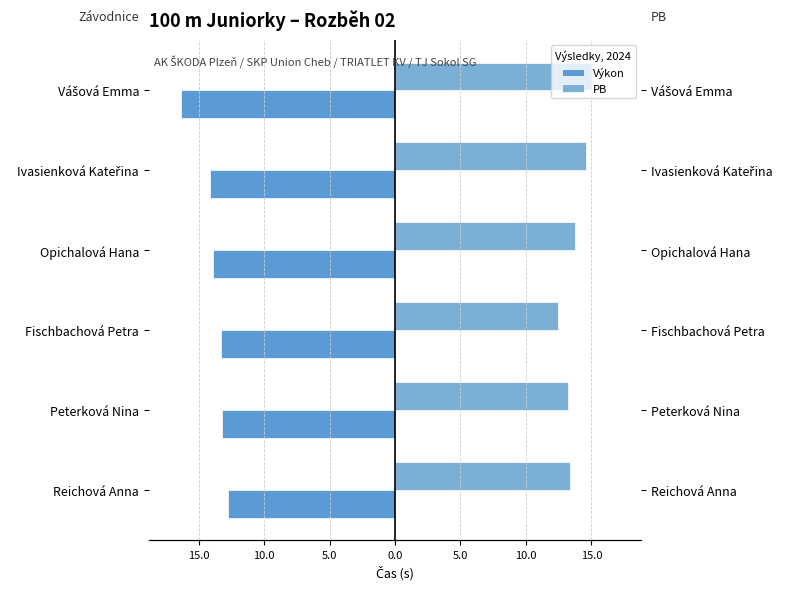

True or false: PB has a value of 19.9 at Reichová Anna.

False